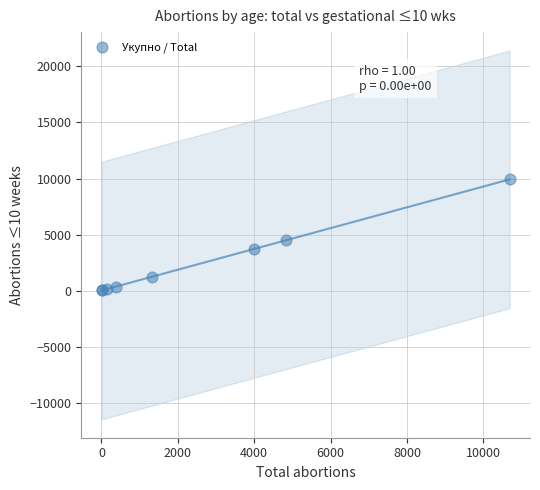

What Y value in the scatter plot is closest to 4967?

4471